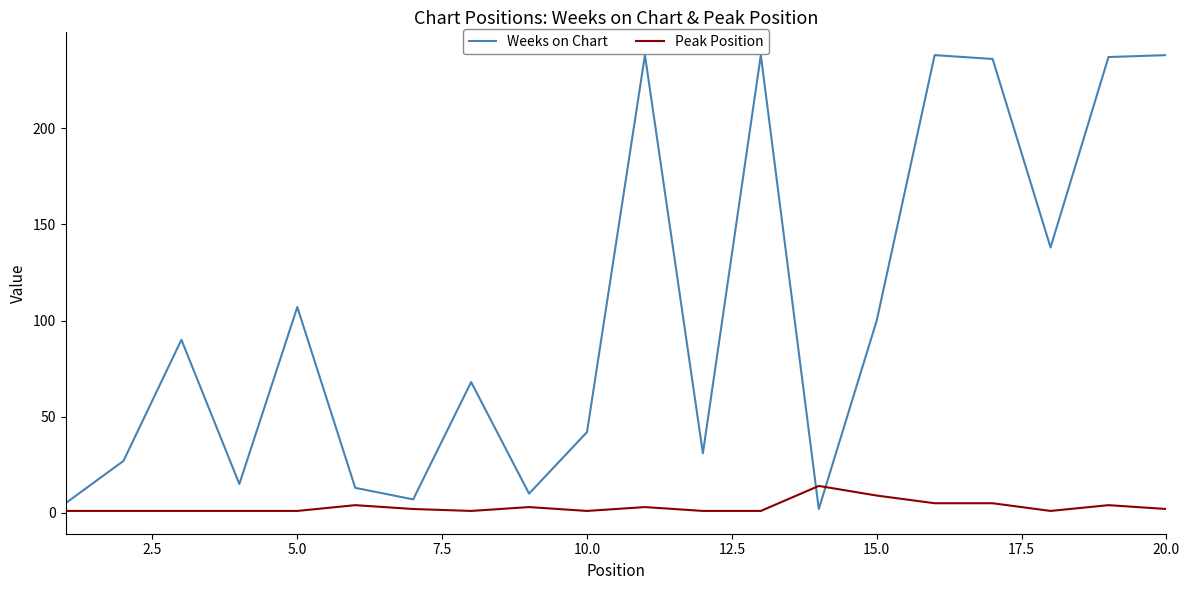

How many lines are shown in the chart?

2